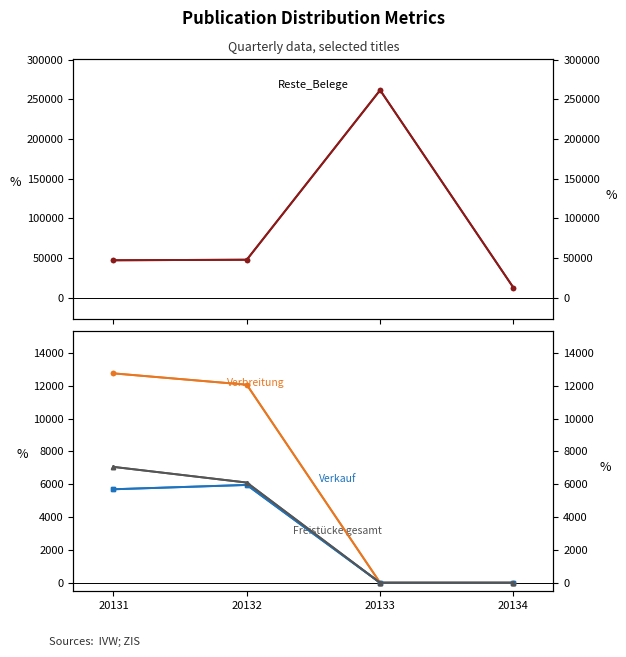

Between 20132 and 20133, which is larger?

20133